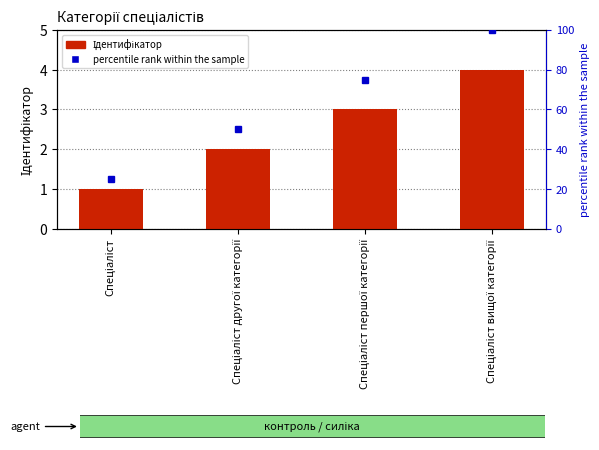

Which category has the lowest value across all series?

Спеціаліст